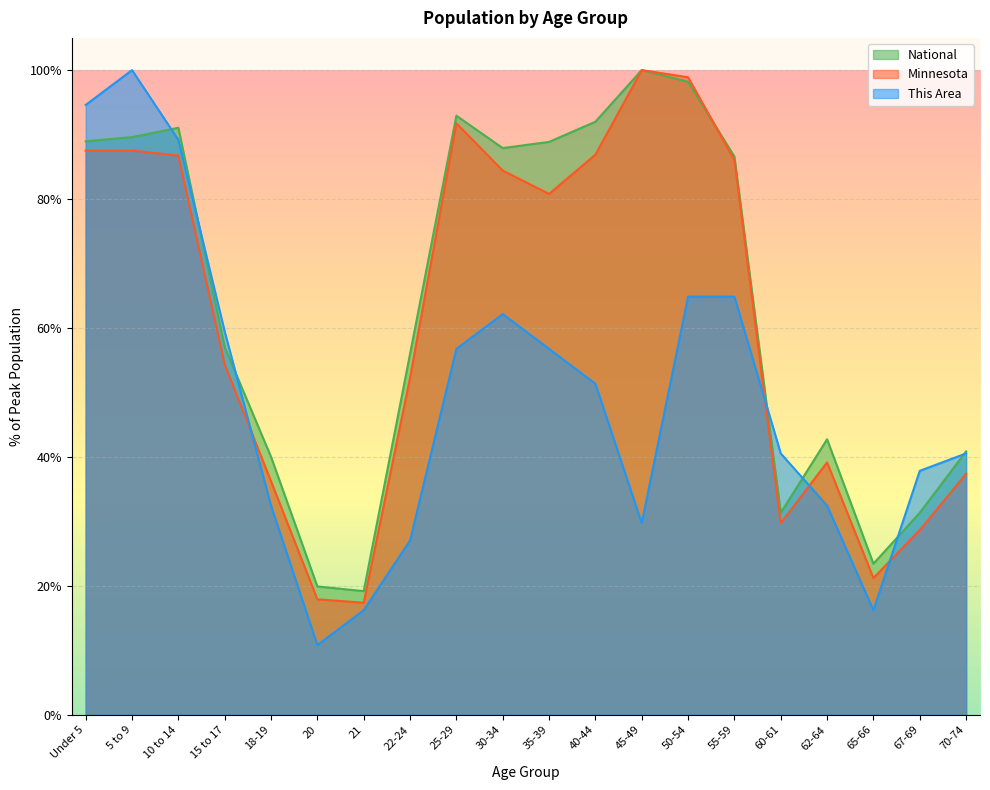

What is the label of the 16th point from the right?

18-19